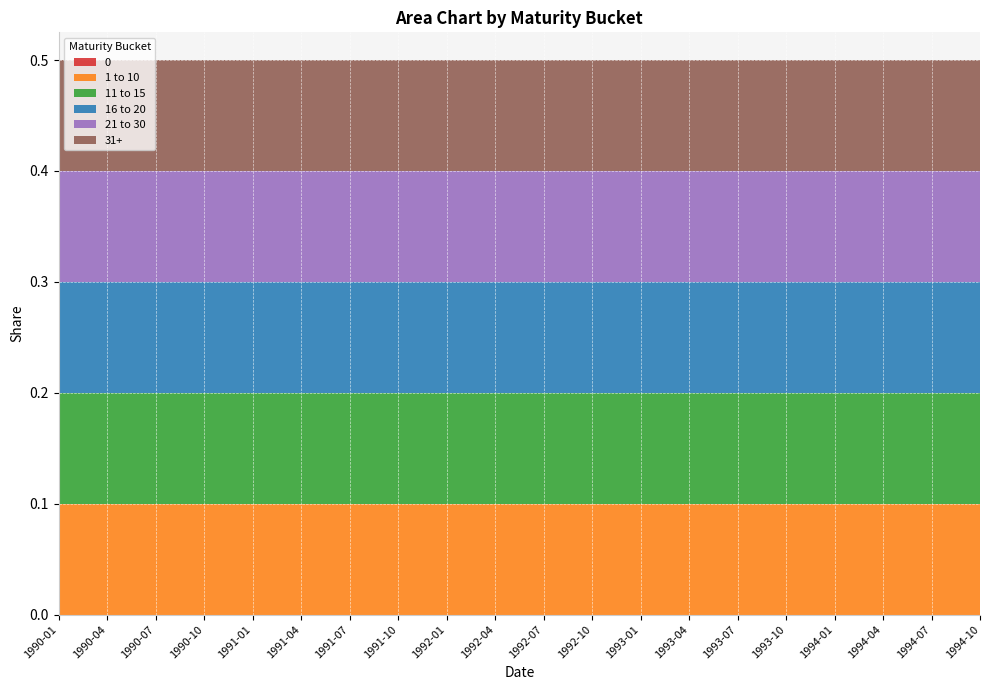

Reading right to left, extract all data points from this chart.

0: 1994-10=0.0	1994-07=0.0	1994-04=0.0	1994-01=0.0	1993-10=0.0	1993-07=0.0	1993-04=0.0	1993-01=0.0	1992-10=0.0	1992-07=0.0	1992-04=0.0	1992-01=0.0	1991-10=0.0	1991-07=0.0	1991-04=0.0	1991-01=0.0	1990-10=0.0	1990-07=0.0	1990-04=0.0	1990-01=0.0
1 to 10: 1994-10=0.1	1994-07=0.1	1994-04=0.1	1994-01=0.1	1993-10=0.1	1993-07=0.1	1993-04=0.1	1993-01=0.1	1992-10=0.1	1992-07=0.1	1992-04=0.1	1992-01=0.1	1991-10=0.1	1991-07=0.1	1991-04=0.1	1991-01=0.1	1990-10=0.1	1990-07=0.1	1990-04=0.1	1990-01=0.1
11 to 15: 1994-10=0.1	1994-07=0.1	1994-04=0.1	1994-01=0.1	1993-10=0.1	1993-07=0.1	1993-04=0.1	1993-01=0.1	1992-10=0.1	1992-07=0.1	1992-04=0.1	1992-01=0.1	1991-10=0.1	1991-07=0.1	1991-04=0.1	1991-01=0.1	1990-10=0.1	1990-07=0.1	1990-04=0.1	1990-01=0.1
16 to 20: 1994-10=0.1	1994-07=0.1	1994-04=0.1	1994-01=0.1	1993-10=0.1	1993-07=0.1	1993-04=0.1	1993-01=0.1	1992-10=0.1	1992-07=0.1	1992-04=0.1	1992-01=0.1	1991-10=0.1	1991-07=0.1	1991-04=0.1	1991-01=0.1	1990-10=0.1	1990-07=0.1	1990-04=0.1	1990-01=0.1
21 to 30: 1994-10=0.1	1994-07=0.1	1994-04=0.1	1994-01=0.1	1993-10=0.1	1993-07=0.1	1993-04=0.1	1993-01=0.1	1992-10=0.1	1992-07=0.1	1992-04=0.1	1992-01=0.1	1991-10=0.1	1991-07=0.1	1991-04=0.1	1991-01=0.1	1990-10=0.1	1990-07=0.1	1990-04=0.1	1990-01=0.1
31+: 1994-10=0.1	1994-07=0.1	1994-04=0.1	1994-01=0.1	1993-10=0.1	1993-07=0.1	1993-04=0.1	1993-01=0.1	1992-10=0.1	1992-07=0.1	1992-04=0.1	1992-01=0.1	1991-10=0.1	1991-07=0.1	1991-04=0.1	1991-01=0.1	1990-10=0.1	1990-07=0.1	1990-04=0.1	1990-01=0.1